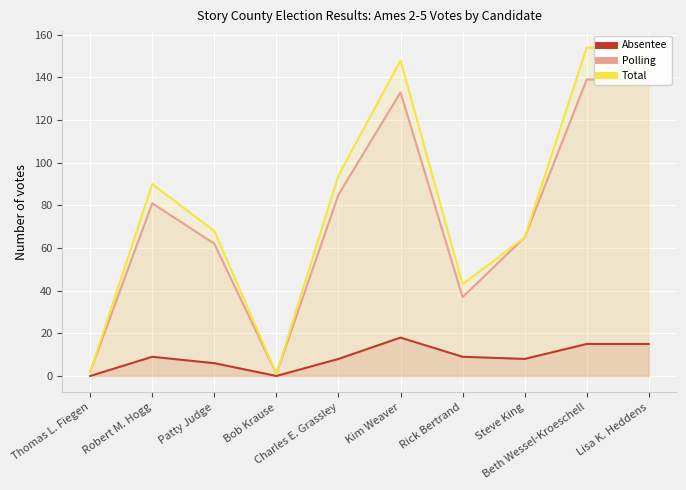

How many lines are shown in the chart?

3